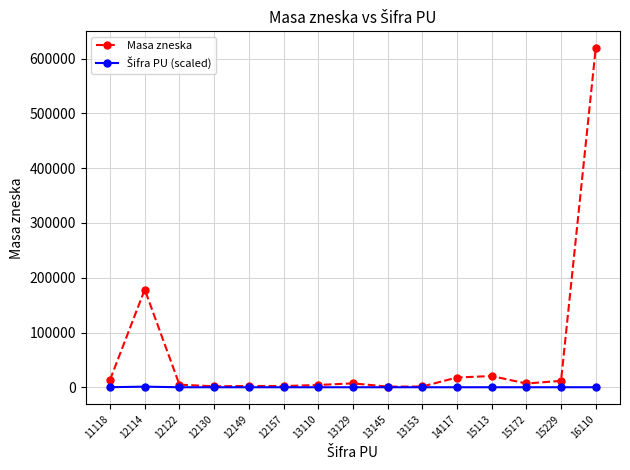

How many lines are shown in the chart?

2